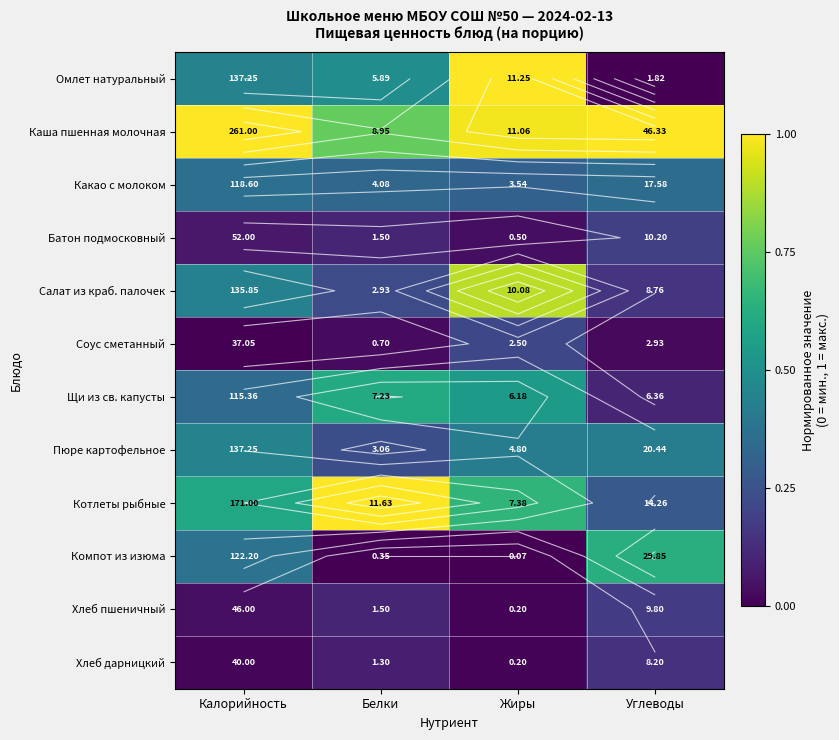

The Омлет натуральный series shows 0.3 at Калорийность. True or false?

False